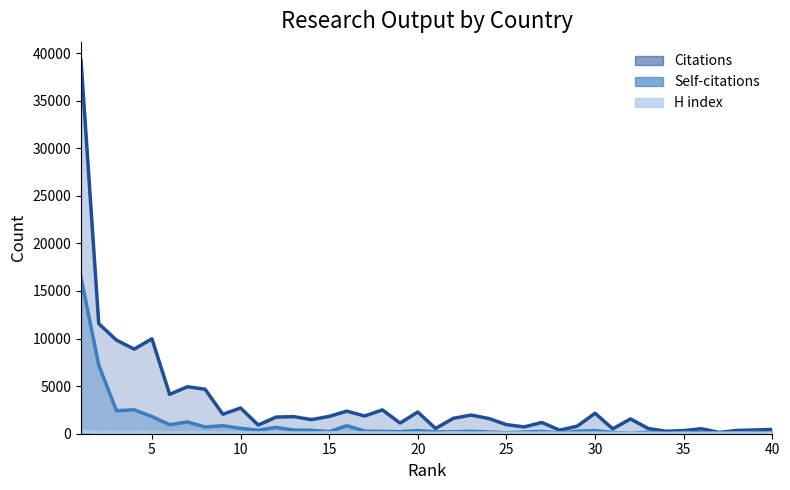

Reading left to right, what are all the values shown in this chart?

Citations: 1=39210	2=11566	3=9833	4=8893	5=9972	6=4136	7=4938	8=4673	9=2047	10=2702	11=910	12=1747	13=1796	14=1482	15=1820	16=2372	17=1862	18=2501	19=1122	20=2280	21=552	22=1616	23=1962	24=1600	25=957	26=716	27=1183	28=370	29=800	30=2149	31=511	32=1556	33=548	34=258	35=329	36=526	37=135	38=342	39=392	40=458
Self-citations: 1=16422	2=7199	3=2410	4=2515	5=1804	6=947	7=1239	8=705	9=844	10=564	11=374	12=666	13=383	14=363	15=220	16=844	17=273	18=239	19=214	20=330	21=188	22=207	23=256	24=183	25=95	26=177	27=240	28=69	29=264	30=331	31=123	32=40	33=171	34=54	35=139	36=111	37=76	38=52	39=167	40=59
H index: 1=305	2=149	3=155	4=153	5=138	6=96	7=131	8=103	9=86	10=93	11=74	12=86	13=68	14=74	15=97	16=87	17=89	18=82	19=68	20=75	21=52	22=95	23=62	24=81	25=61	26=62	27=68	28=54	29=57	30=67	31=47	32=42	33=53	34=31	35=43	36=37	37=49	38=68	39=40	40=39